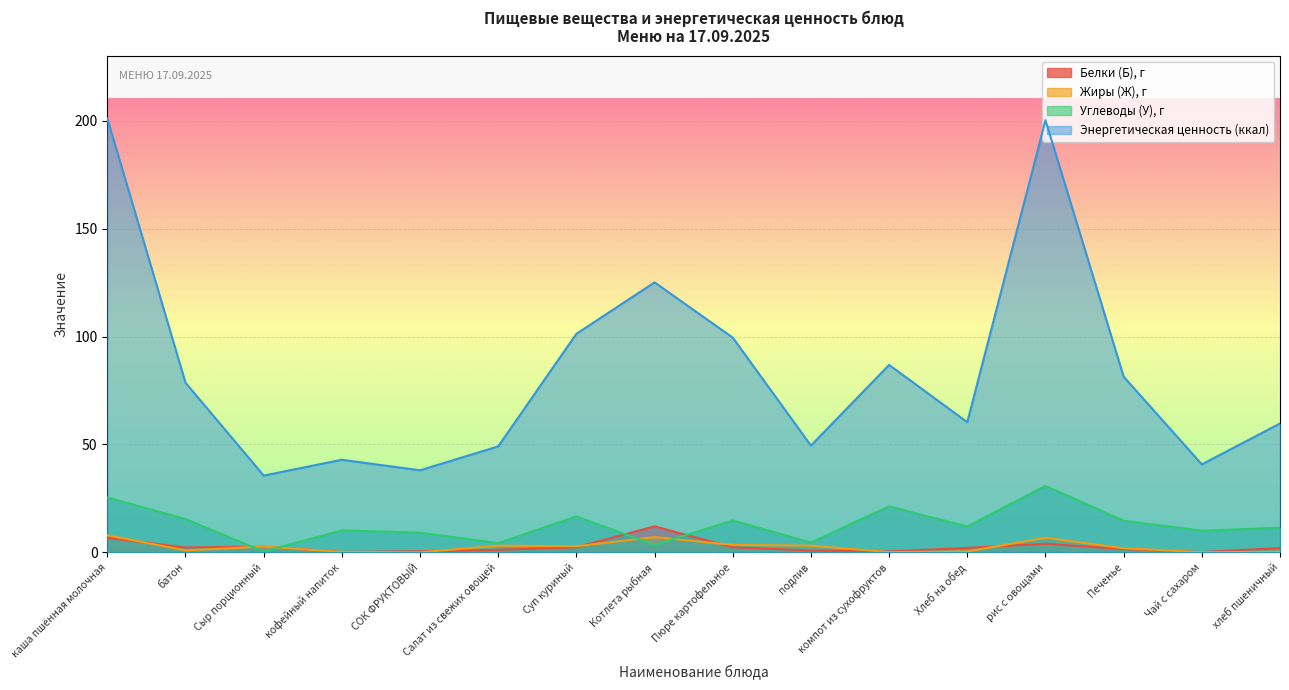

List the labels in order of Жиры (Ж), г value, smallest first.

СОК ФРУКТОВЫЙ, Чай с сахаром, компот из сухофруктов, кофейный напиток, хлеб пшеничный, Хлеб на обед, батон, Печенье, Сыр порционный, Суп куриный, Салат из свежих овощей, подлив, Пюре картофельное, рис с овощами, Котлета рыбная, каша пшённая молочная